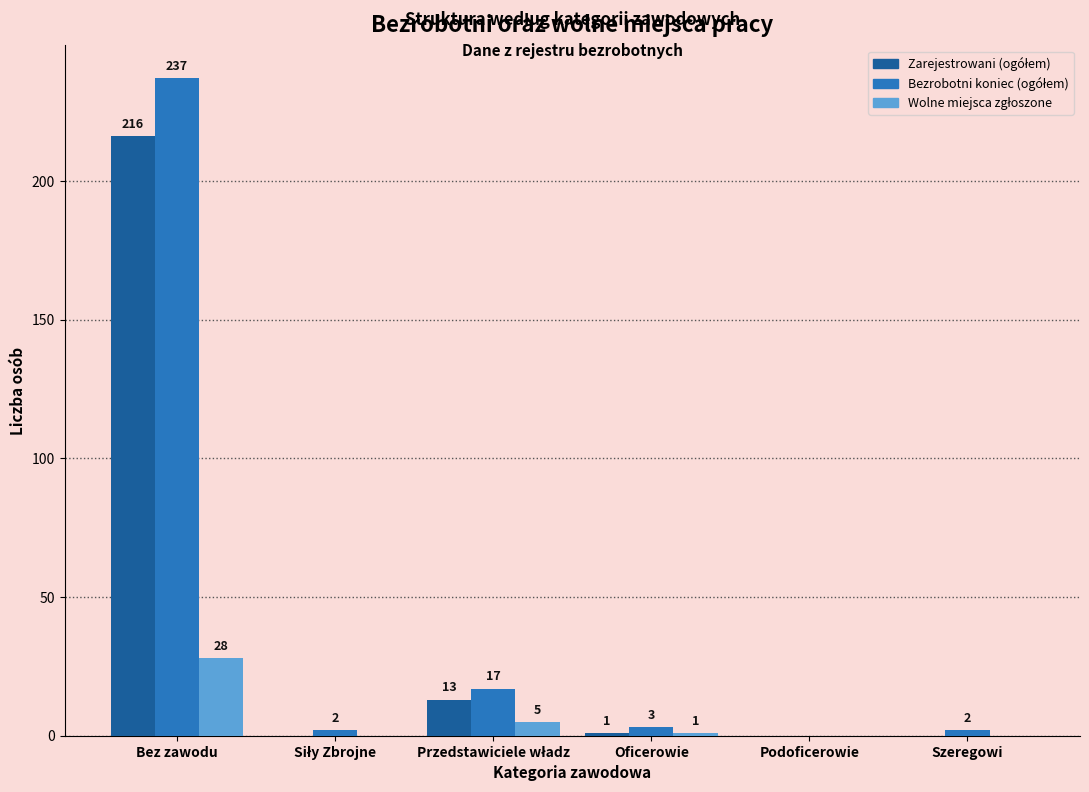

What is the greatest value displayed?

237